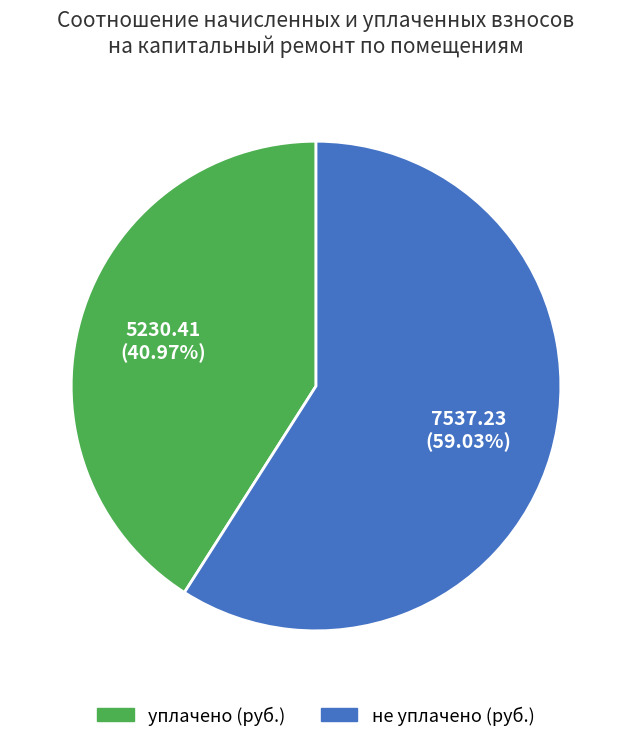

Does any single category account for the majority?

Yes